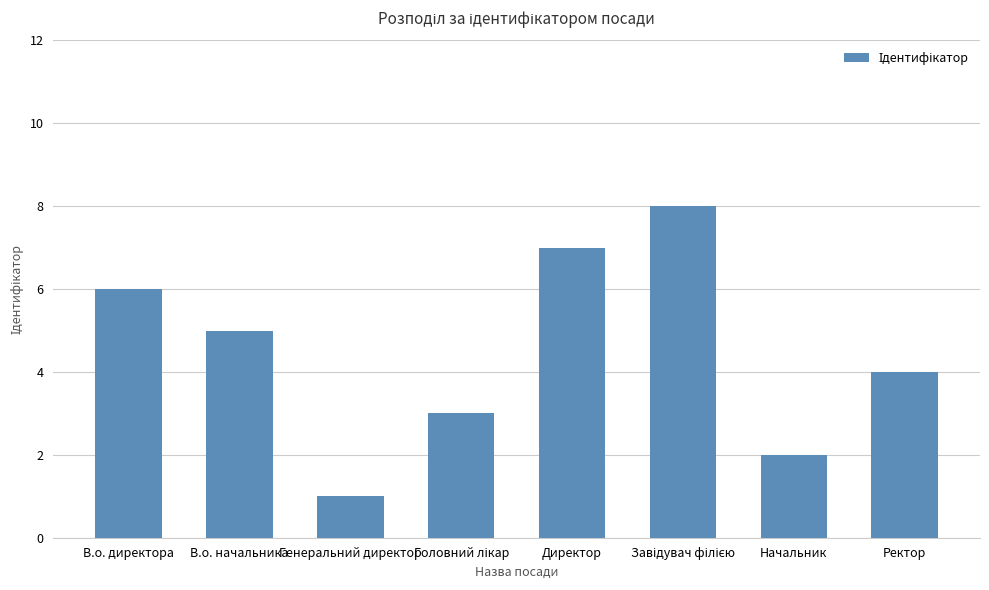

How many distinct data groups are displayed?

1